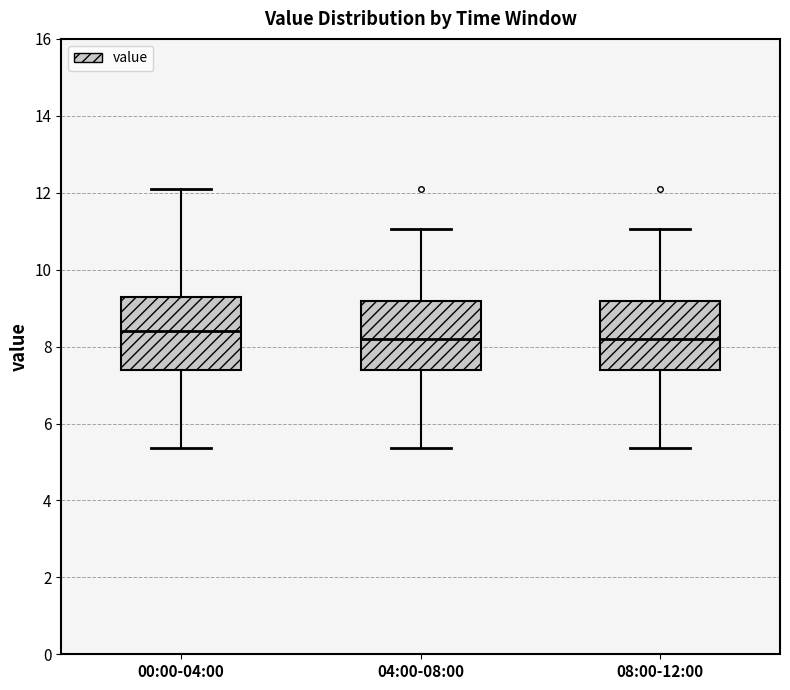

Which box's median line is the highest?

00:00-04:00